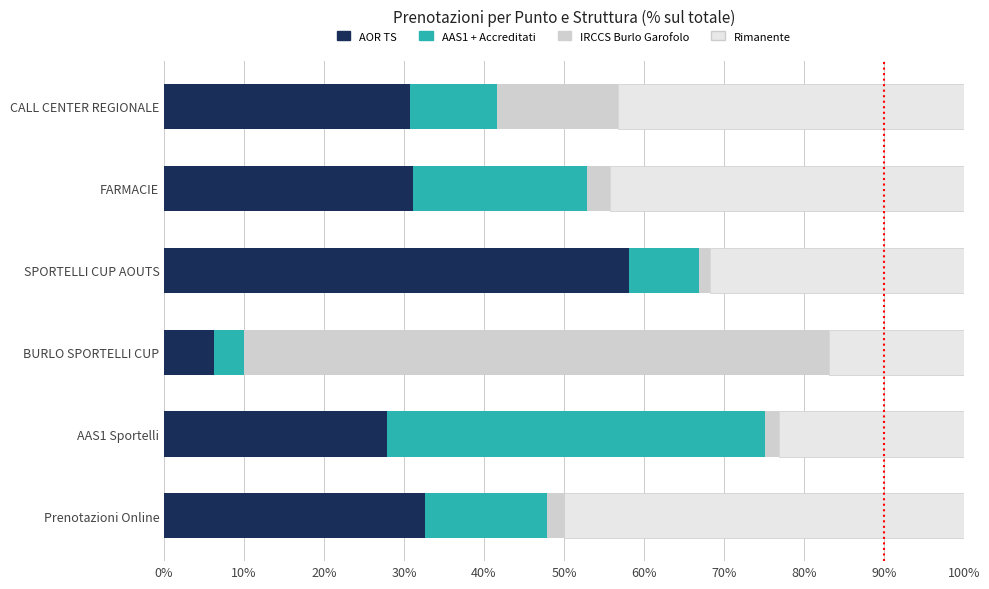

Which category has the highest value in the AOR TS series?

SPORTELLI CUP AOUTS